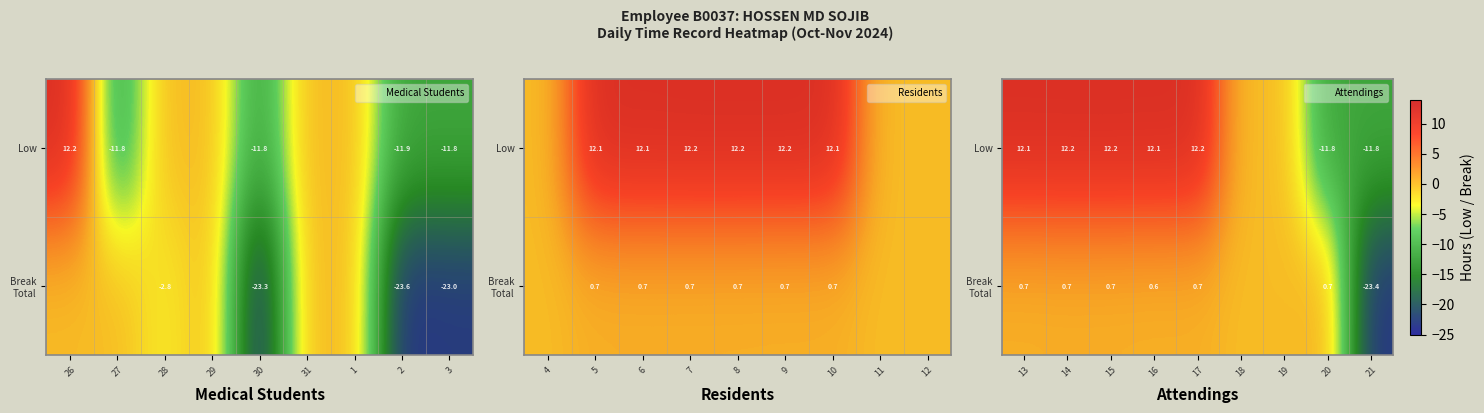

What is the difference between the maximum and minimum values in the Break Total series?

24.1